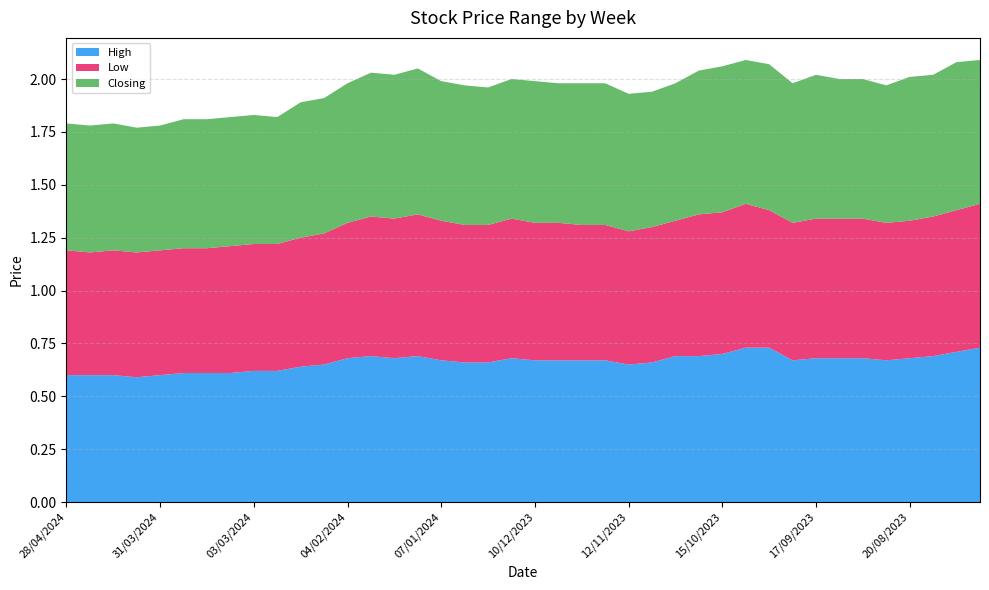

Reading left to right, transcribe all the data shown in this chart.

High: 0.6	0.6	0.6	0.6	0.6	0.6	0.6	0.6	0.6	0.6	0.6	0.7	0.7	0.7	0.7	0.7	0.7	0.7	0.7	0.7	0.7	0.7	0.7	0.7	0.7	0.7	0.7	0.7	0.7	0.7	0.7	0.7	0.7	0.7	0.7	0.7	0.7	0.7	0.7	0.7
Low: 0.6	0.6	0.6	0.6	0.6	0.6	0.6	0.6	0.6	0.6	0.6	0.6	0.6	0.7	0.7	0.7	0.7	0.7	0.7	0.7	0.7	0.7	0.6	0.6	0.6	0.6	0.6	0.7	0.7	0.7	0.7	0.7	0.7	0.7	0.7	0.7	0.7	0.7	0.7	0.7
Closing: 0.6	0.6	0.6	0.6	0.6	0.6	0.6	0.6	0.6	0.6	0.6	0.6	0.7	0.7	0.7	0.7	0.7	0.7	0.7	0.7	0.7	0.7	0.7	0.7	0.7	0.6	0.7	0.7	0.7	0.7	0.7	0.7	0.7	0.7	0.7	0.7	0.7	0.7	0.7	0.7